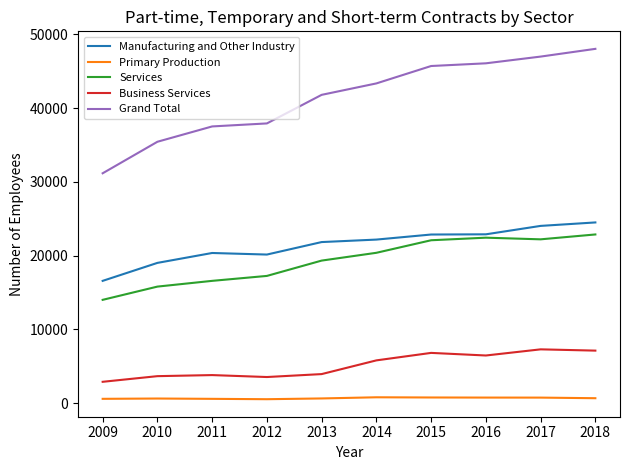

Which series has the widest spread of values?

Grand Total